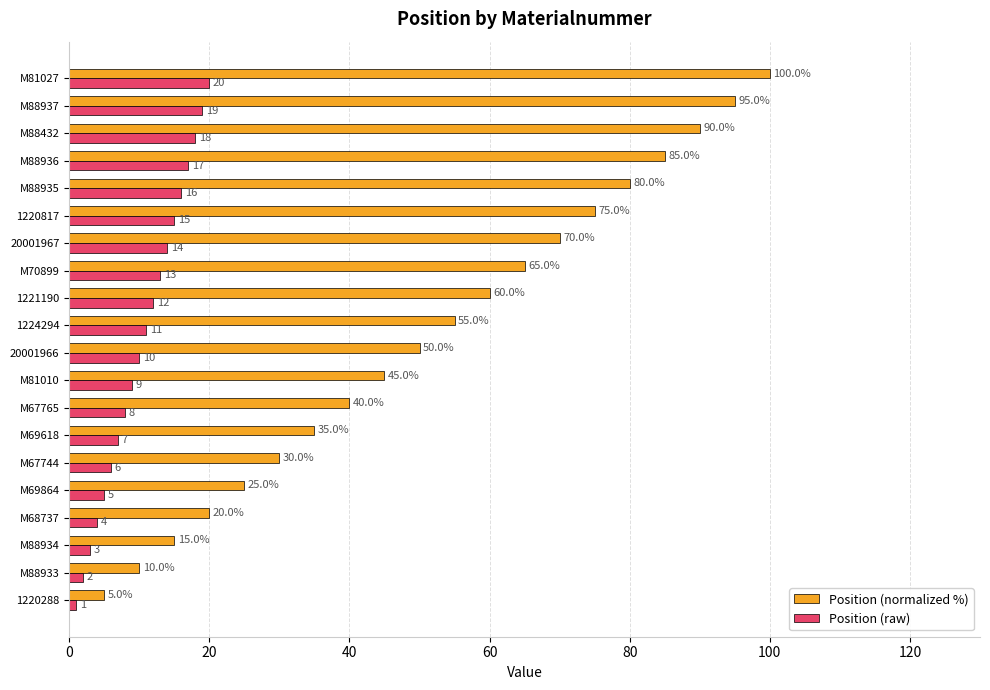

True or false: Position (raw) has a value of 20.0 at M81027.

True